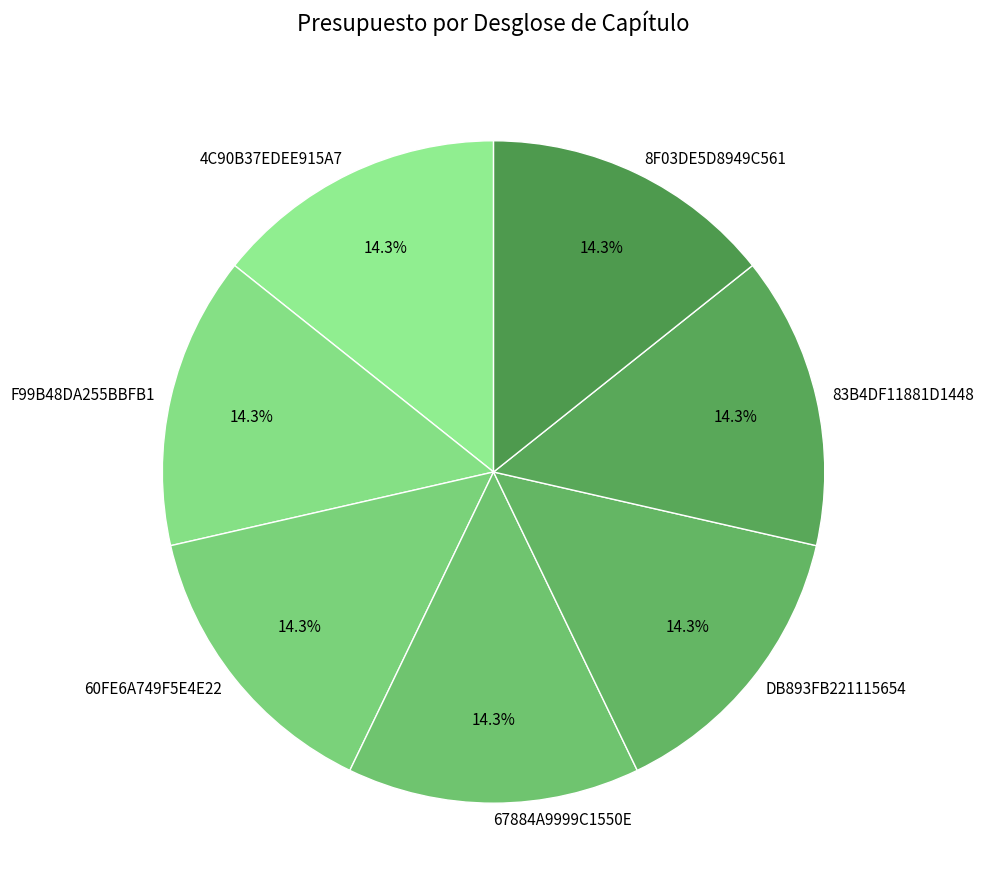

Is it true that 83B4DF11881D1448 is 1% of the pie?

False